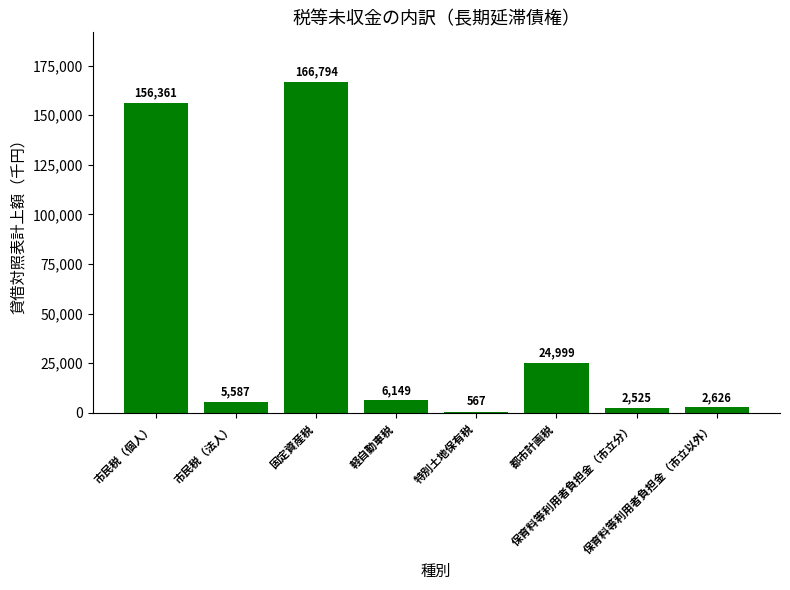

What is the maximum value shown in the chart?

166794